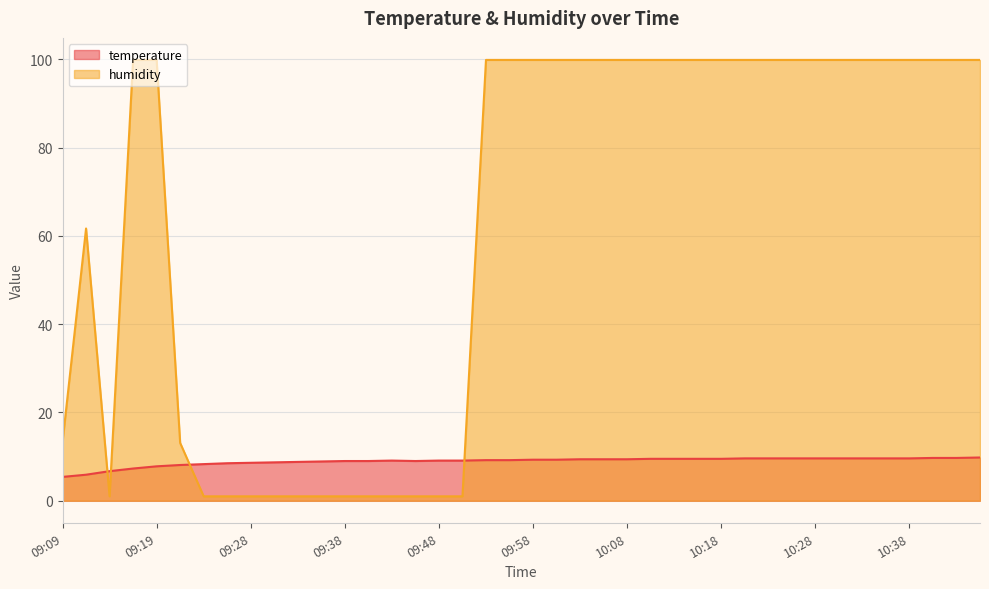

The value of temperature at 10:25 is 9.6. True or false?

True